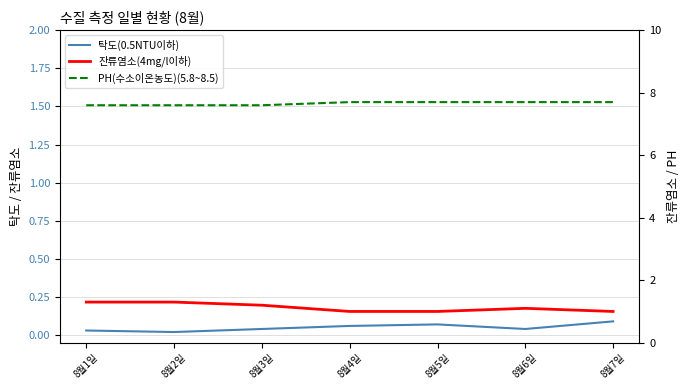

Does the chart display data point markers on the line(s)?

No